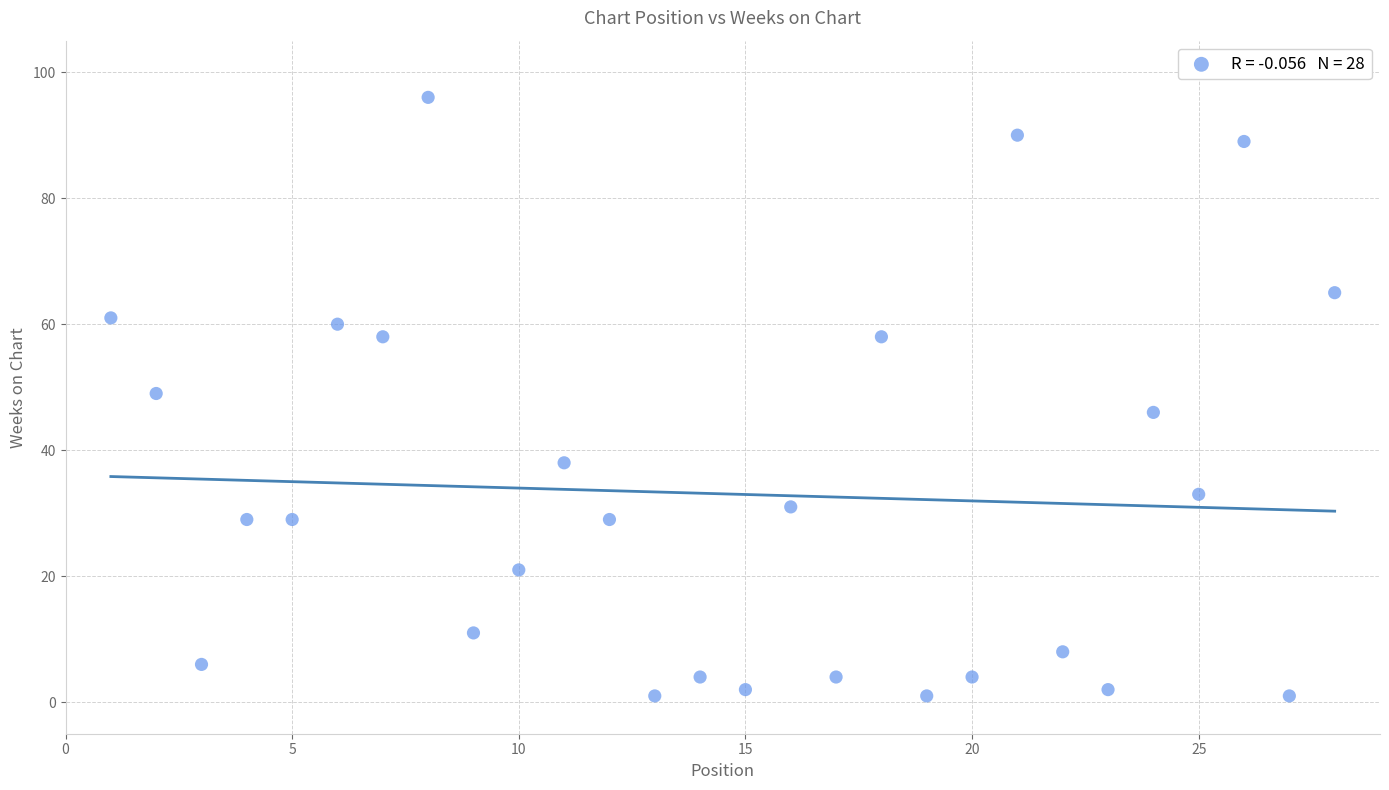

What is the range of Y values (max minus min)?

95